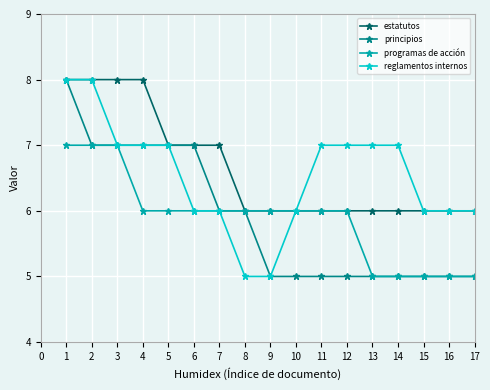

What is the maximum value for reglamentos internos?

8